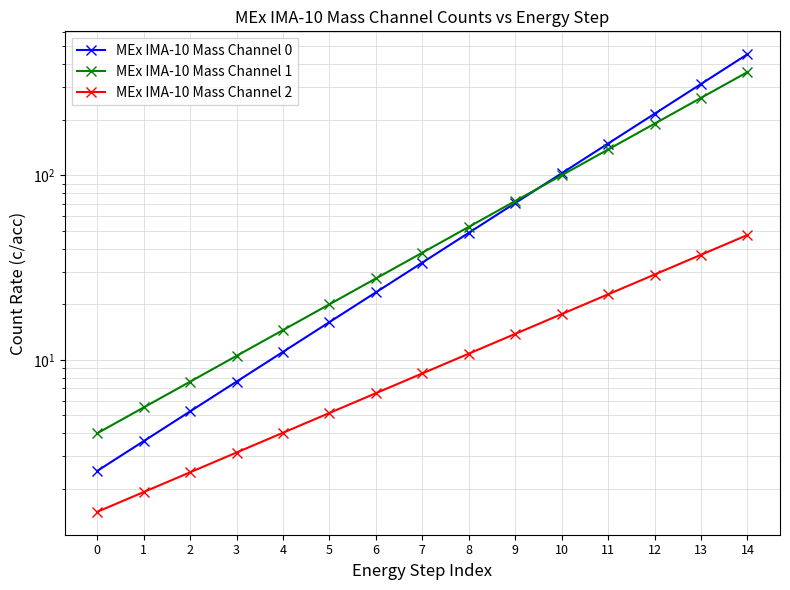

At 2, list the series in order from smallest to largest.

MEx IMA-10 Mass Channel 2, MEx IMA-10 Mass Channel 0, MEx IMA-10 Mass Channel 1